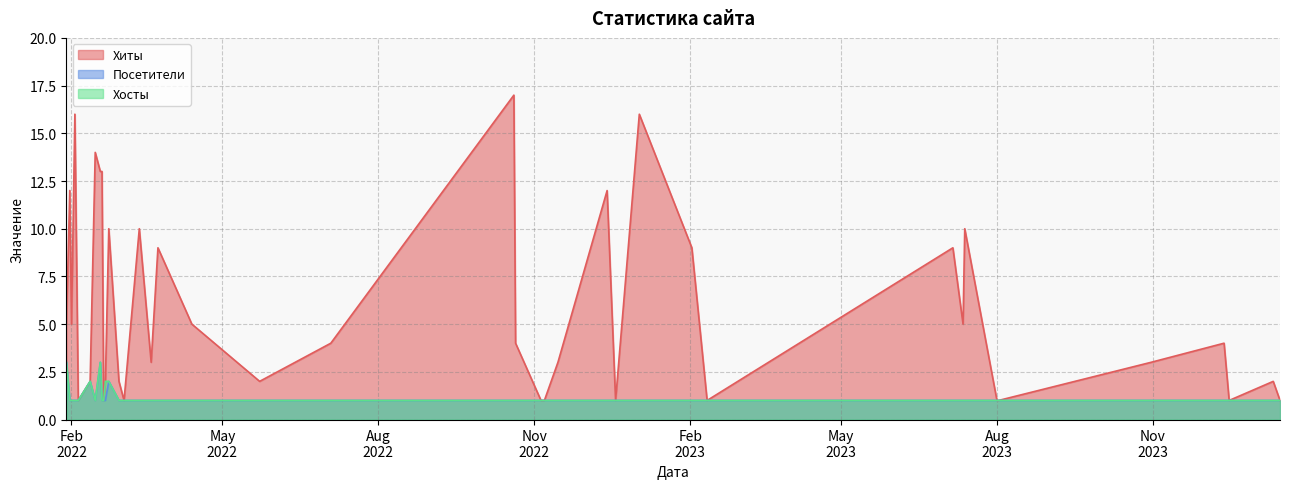

What is the average value of the Хосты series?

1